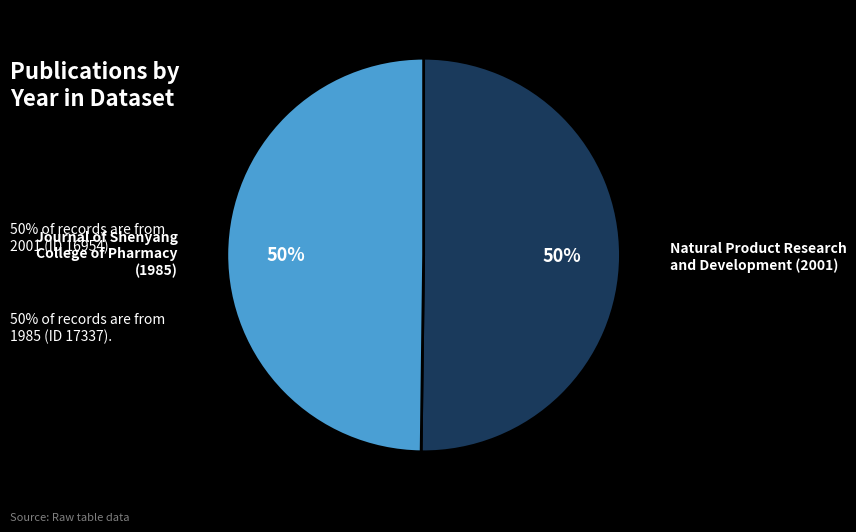

Approximately how many times larger is the value at Journal of Shenyang College of Pharmacy (1985) compared to Natural Product Research and Development (2001)?

1.0